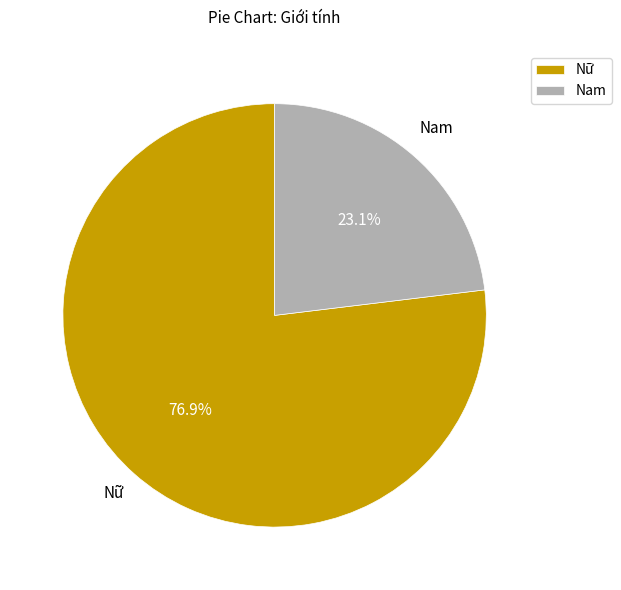

What is the largest slice in the pie chart?

Nữ